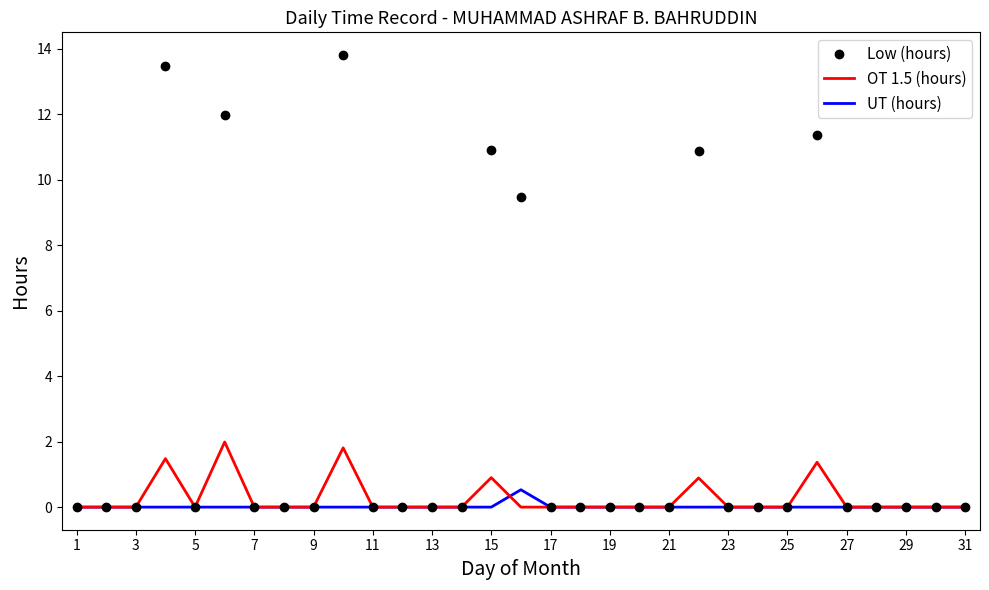

What is the greatest value displayed?

13.8